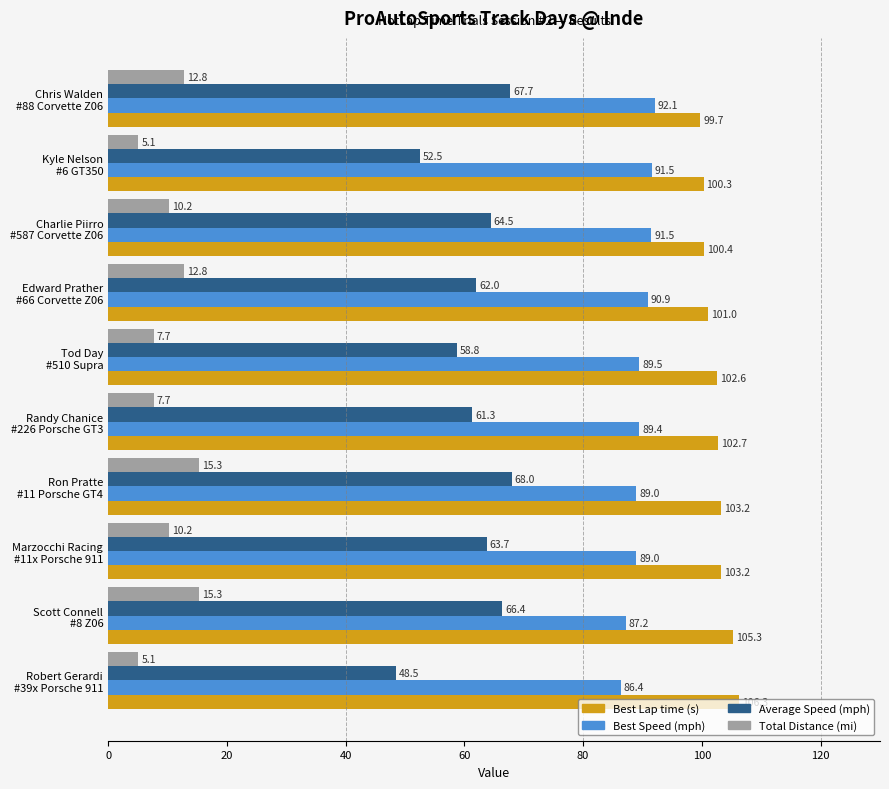

What is the greatest value displayed?

106.3